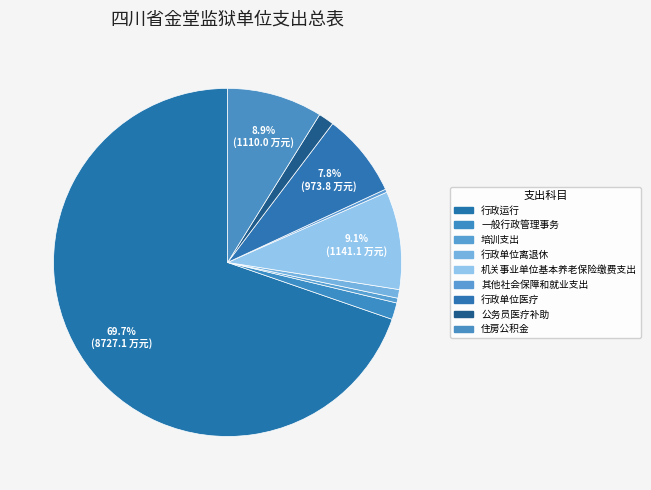

Is 住房公积金 the majority of the pie?

No